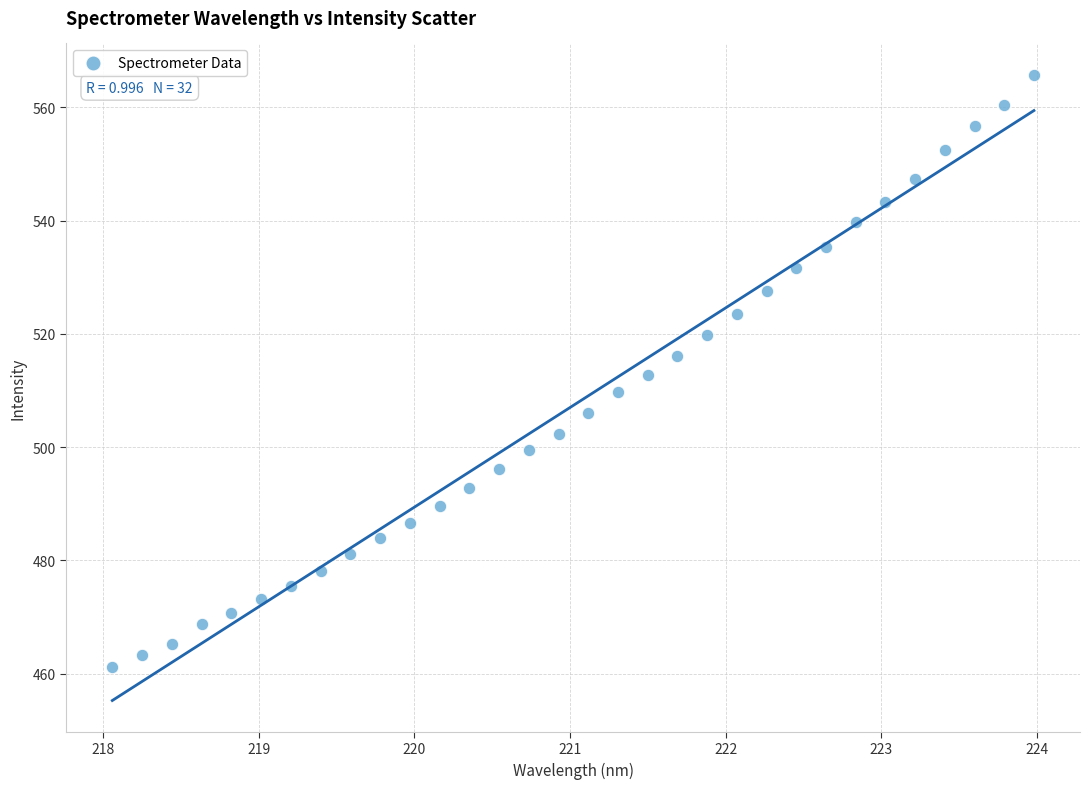

What is the range of X values (max minus min)?

5.9